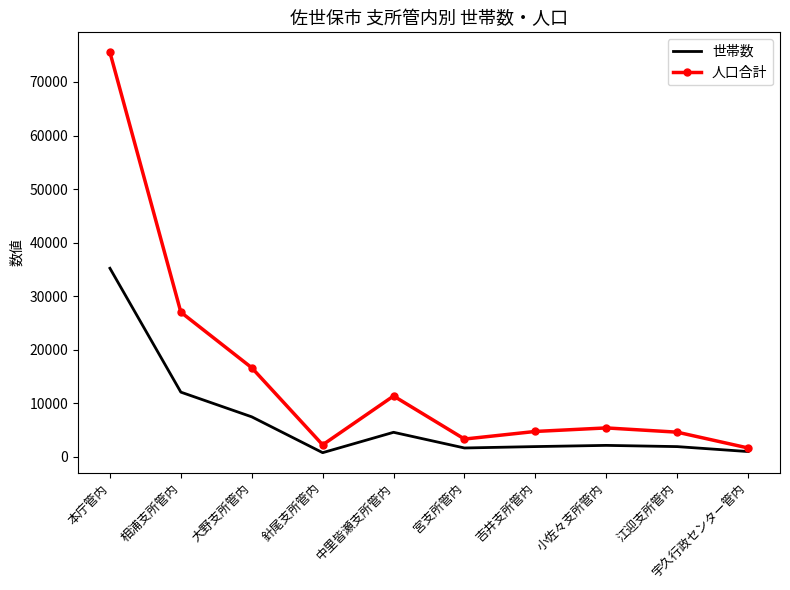

Rank the series by their maximum value, from lowest to highest.

世帯数, 人口合計